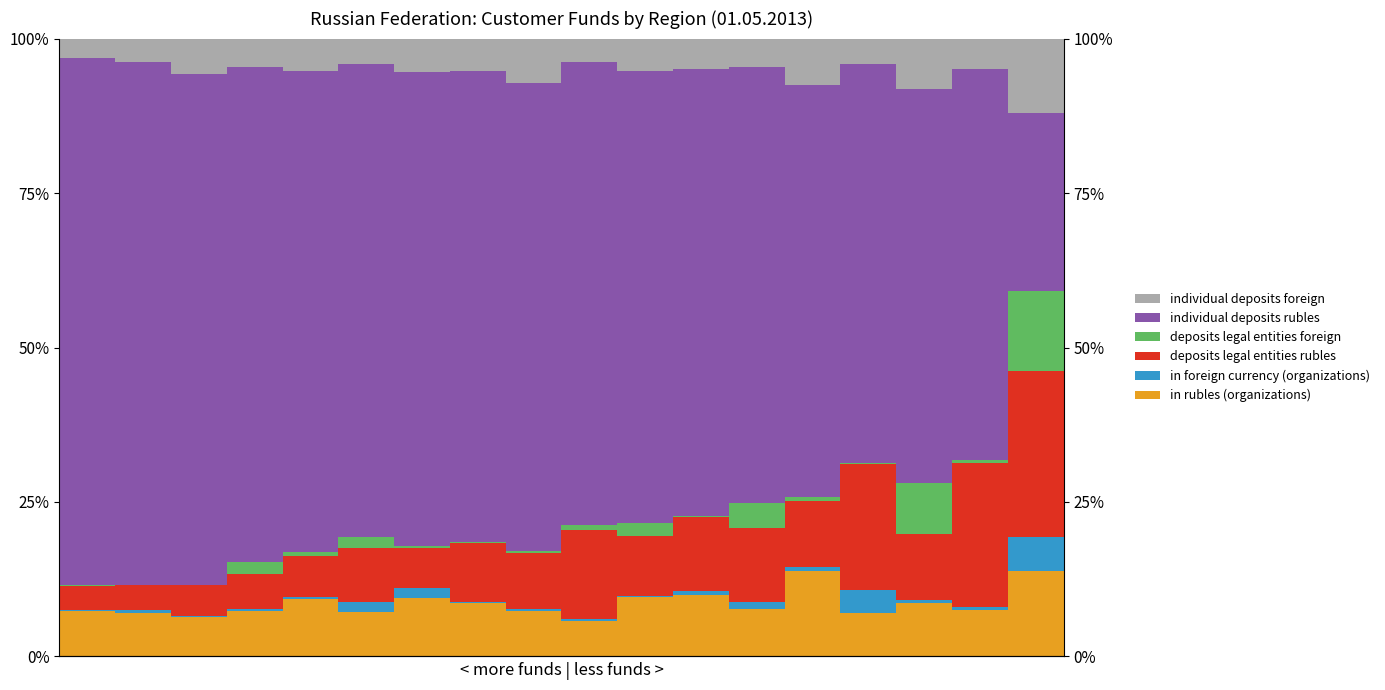

How many bars are there in each group?

6